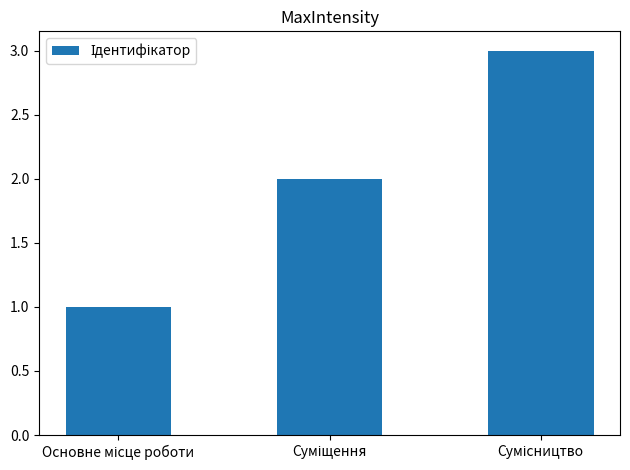

What is the sum of all values?

6